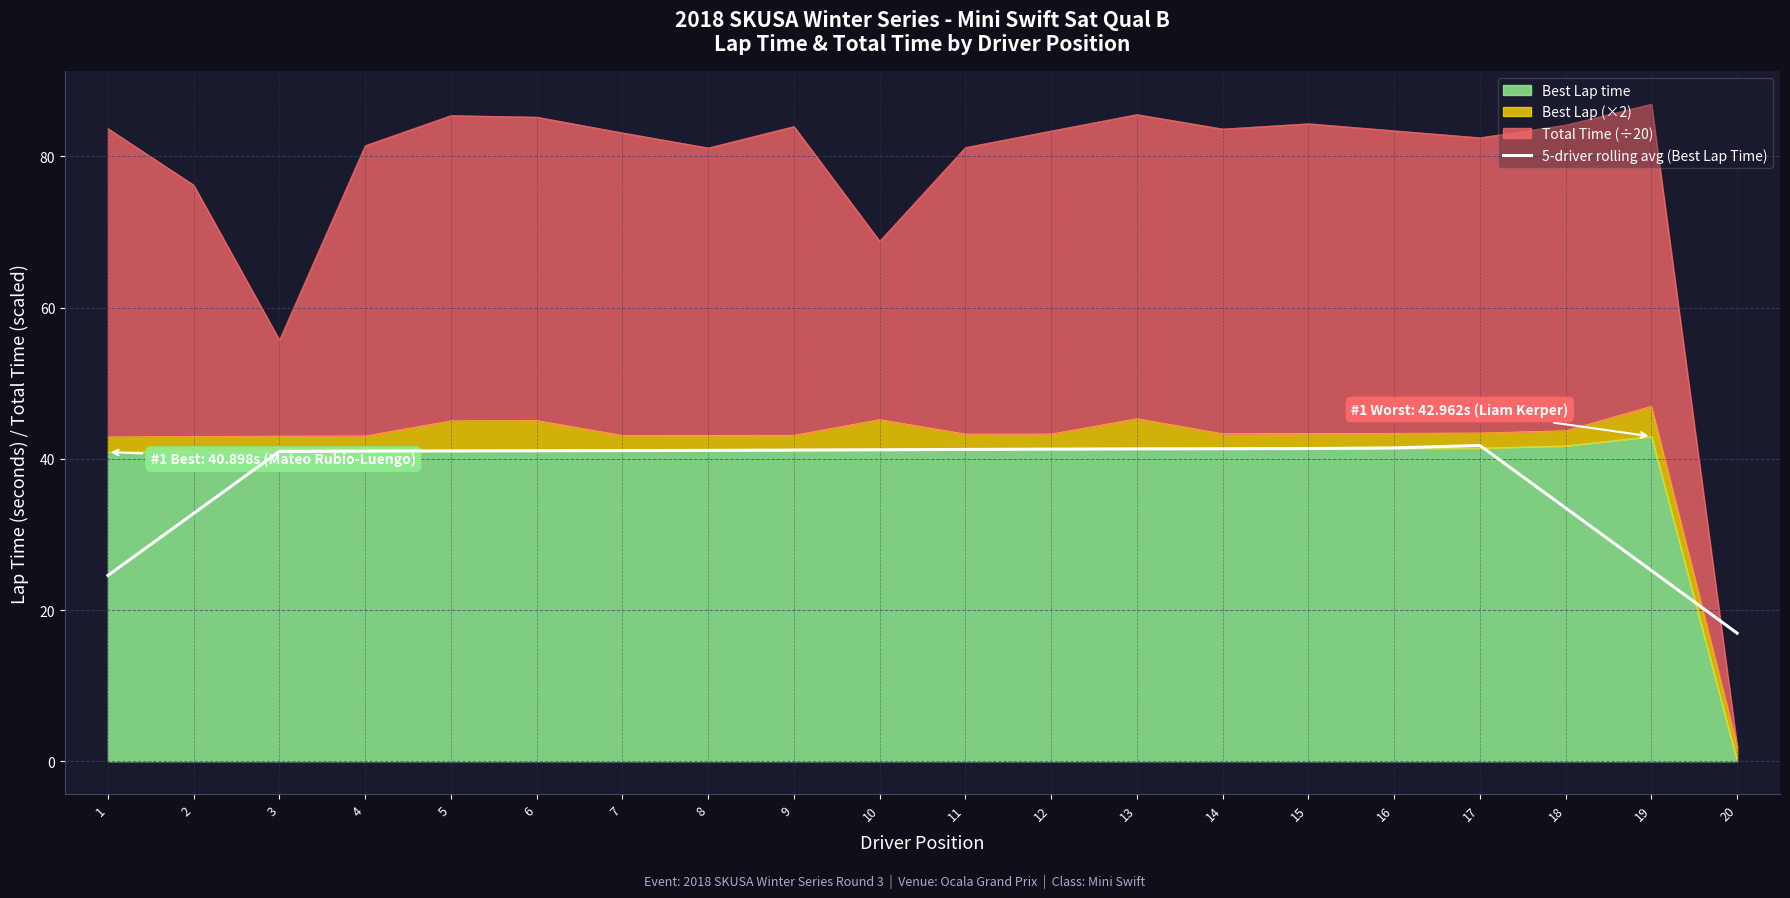

How many lines are shown in the chart?

1